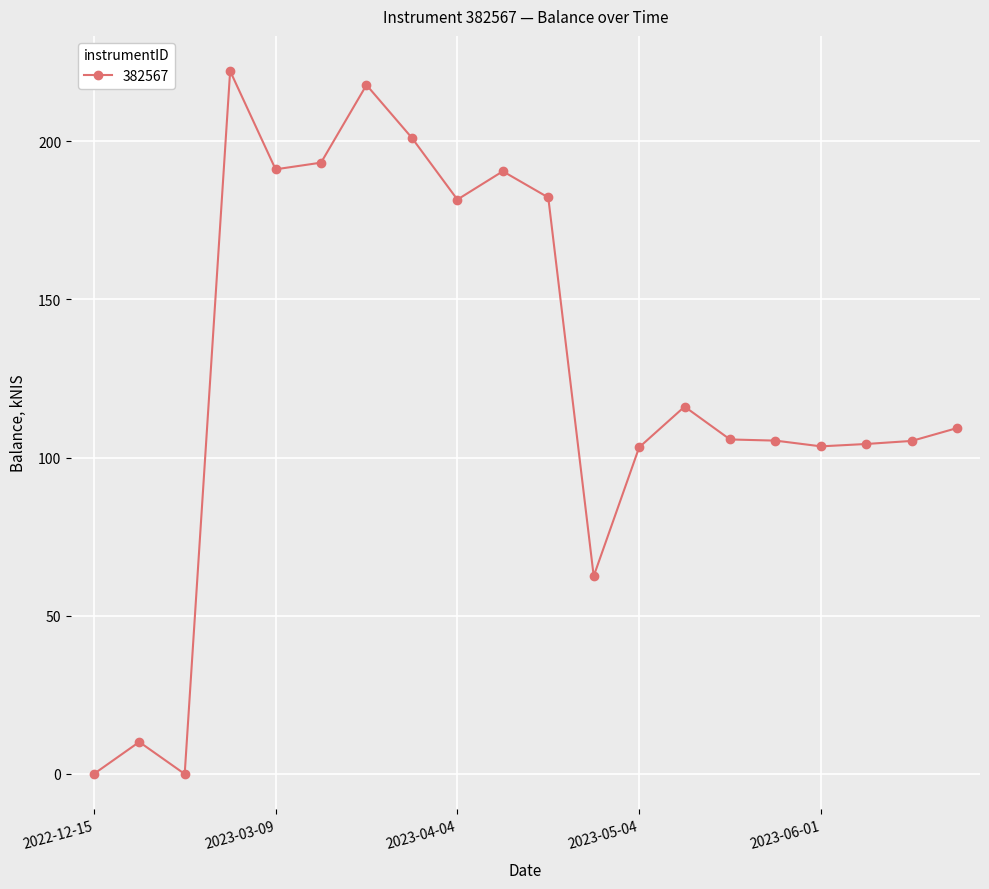

What is the greatest value displayed?

222.2